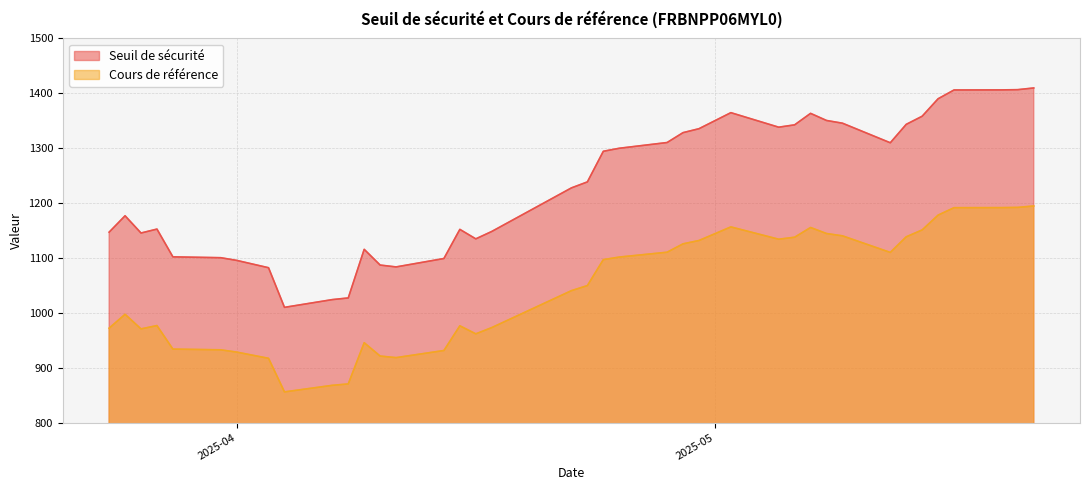

Rank the series by their maximum value, from highest to lowest.

Seuil de sécurité, Cours de référence